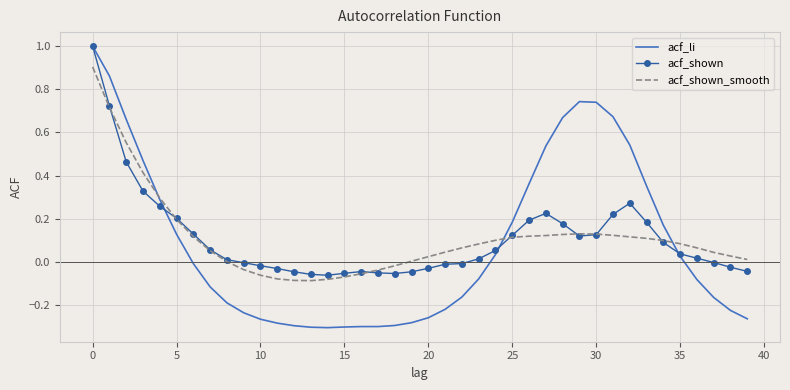

What is the highest value of the acf_shown series?

1.0